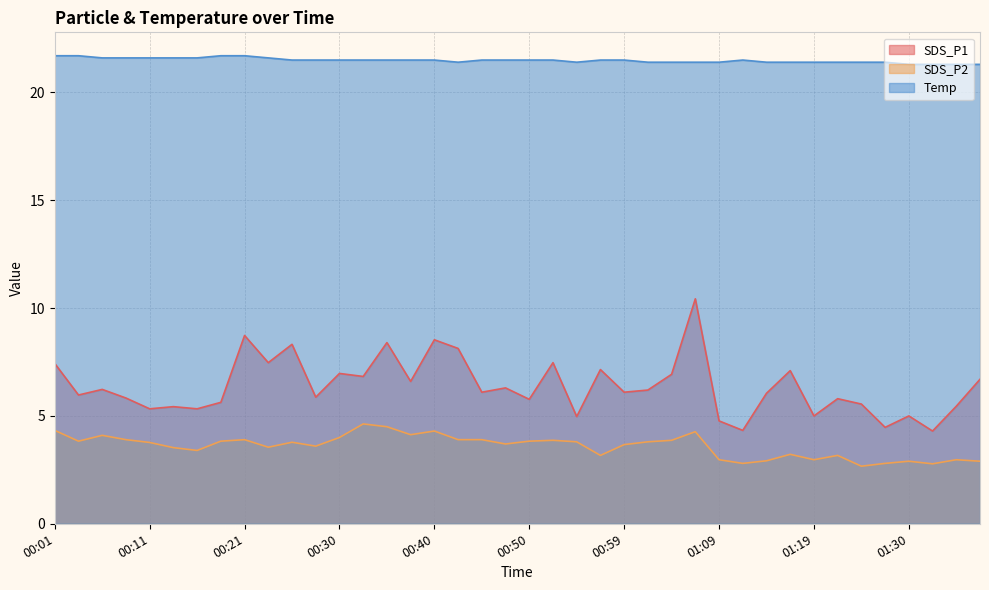

What is the total value across all series at 00:06?

31.9